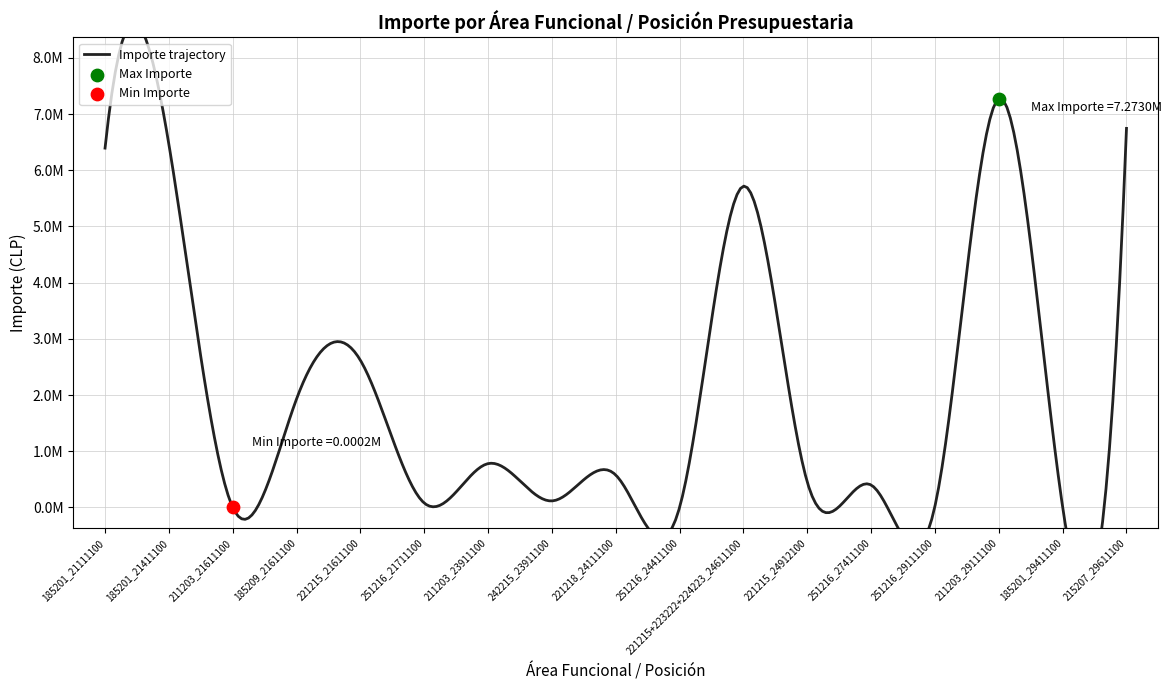

What is the ratio of the value at 211203_29111100 to the value at 211203_23911100?

9.3